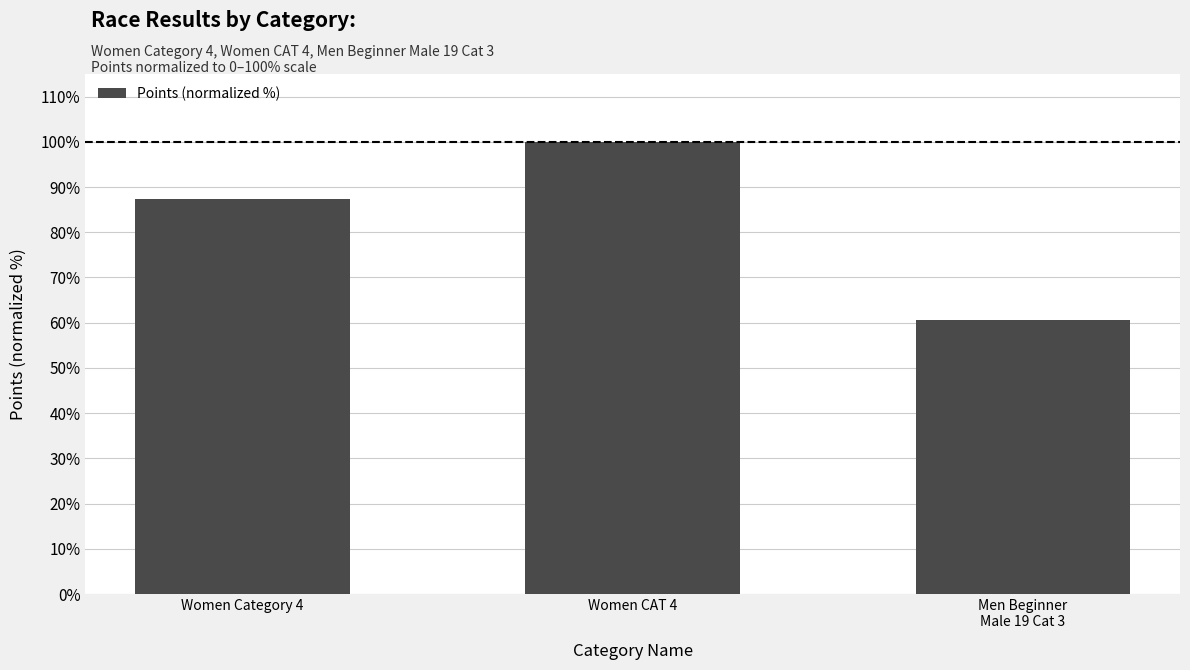

Approximately how many times larger is the value at Men Beginner
Male 19 Cat 3 compared to Women CAT 4?

0.6